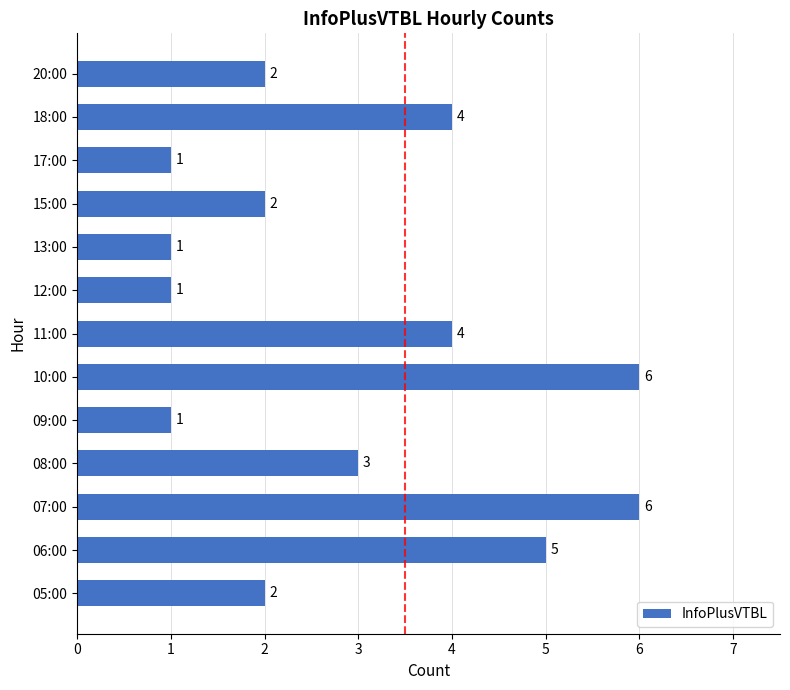

Is it true that the value at 09:00 is 2?

False